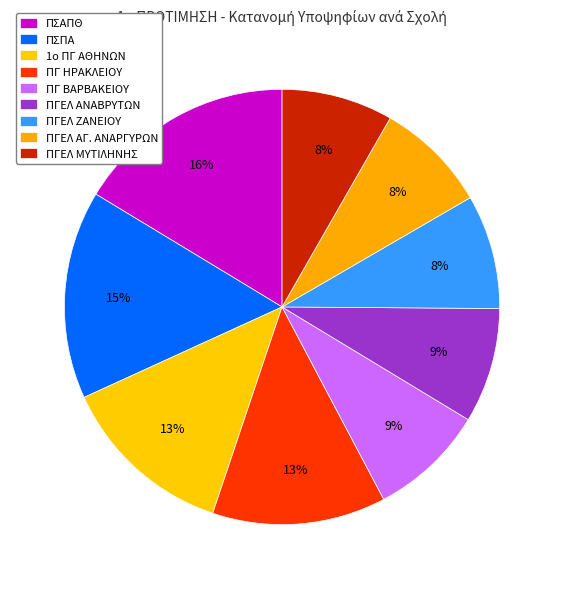

Rank the categories by value from highest to lowest.

ΠΣΑΠΘ, ΠΣΠΑ, 1ο ΠΓ ΑΘΗΝΩΝ, ΠΓ ΗΡΑΚΛΕΙΟΥ, ΠΓ ΒΑΡΒΑΚΕΙΟΥ, ΠΓΕΛ ΑΝΑΒΡΥΤΩΝ, ΠΓΕΛ ΖΑΝΕΙΟΥ, ΠΓΕΛ ΑΓ. ΑΝΑΡΓΥΡΩΝ, ΠΓΕΛ ΜΥΤΙΛΗΝΗΣ